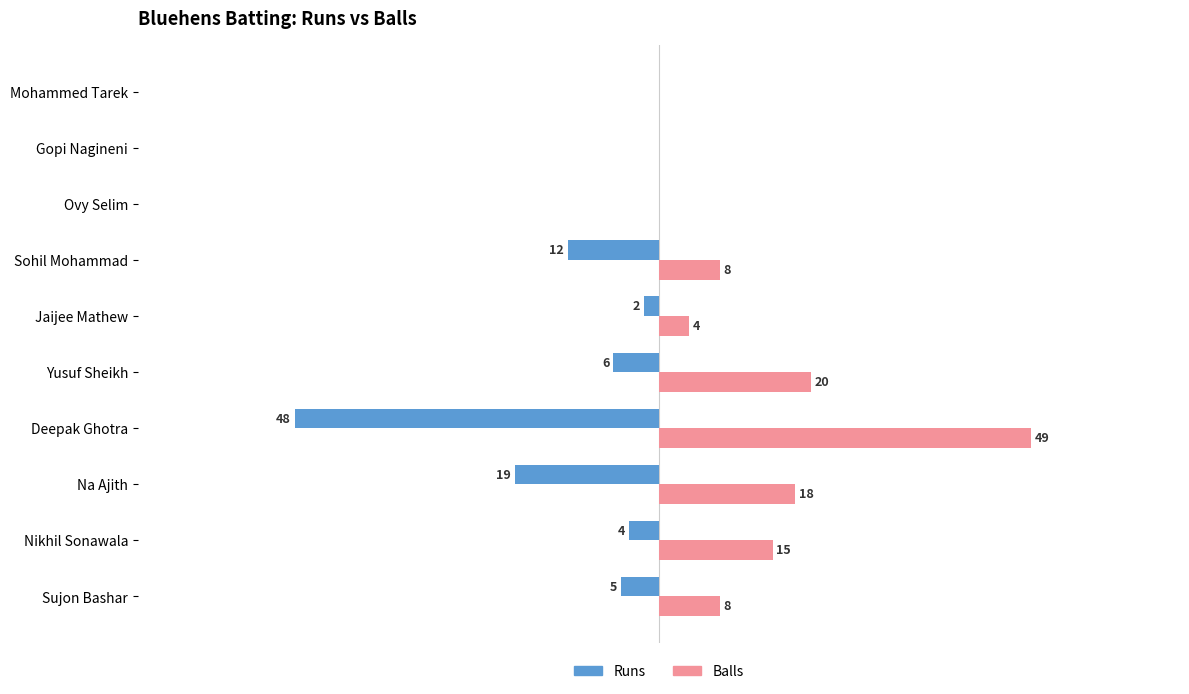

Which label corresponds to the largest value in the chart?

Deepak Ghotra